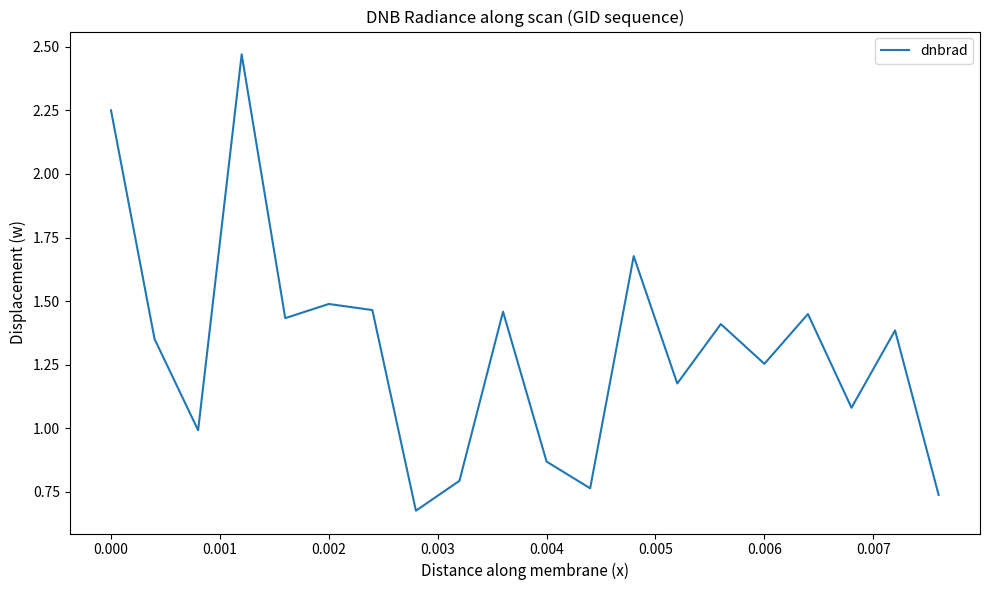

What is the difference between the maximum and minimum values?

1.8